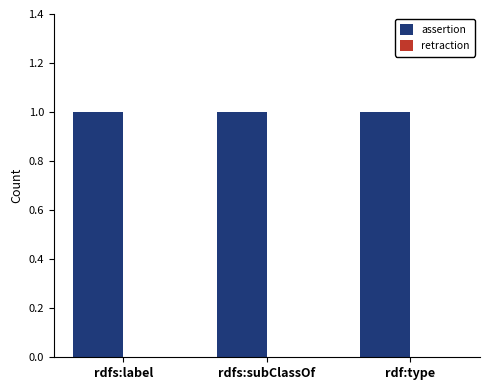

What is the total value across all series at rdf:type?

1